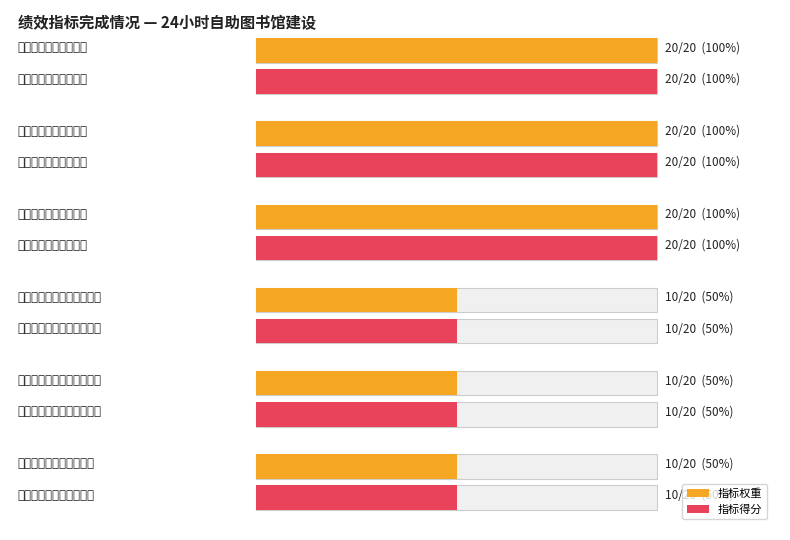

What is the smallest value displayed?

10